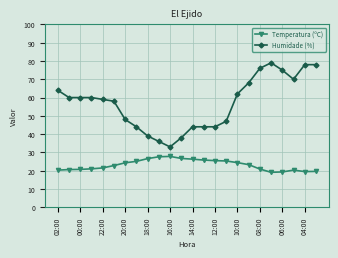

How many lines are shown in the chart?

2